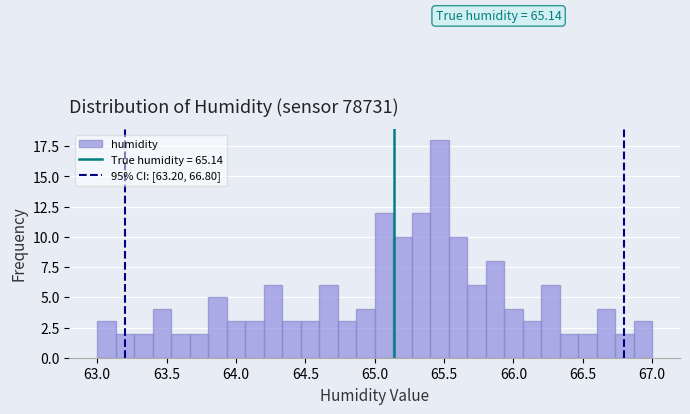

Around what value on the x-axis is the tallest bar? Give the approximate position of its centre, as read against the axis.

65.45